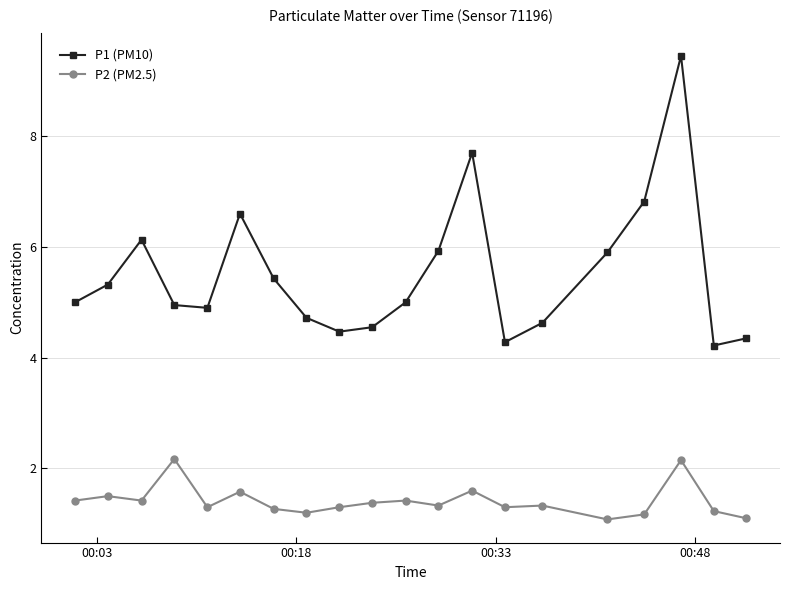

What is the average value of the P1 (PM10) series?

5.5